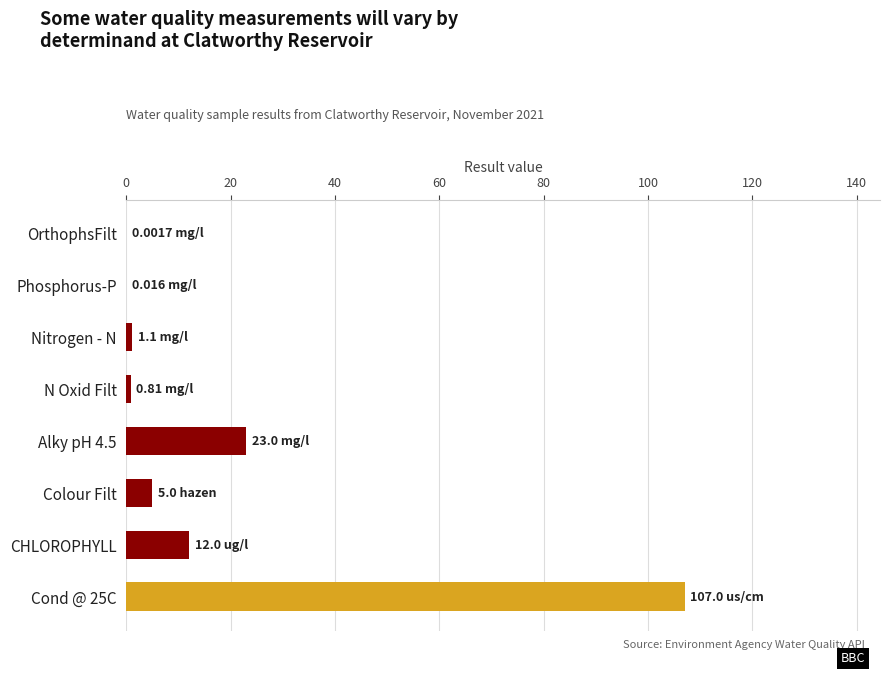

Which has a higher value, CHLOROPHYLL or OrthophsFilt?

CHLOROPHYLL